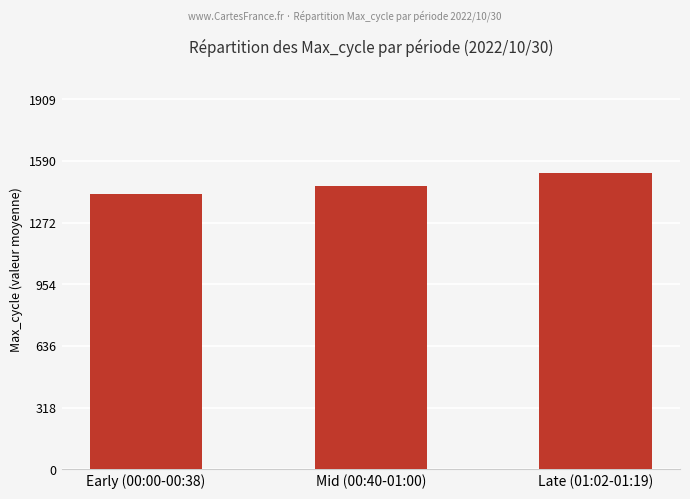

How many values exceed 1461?

2